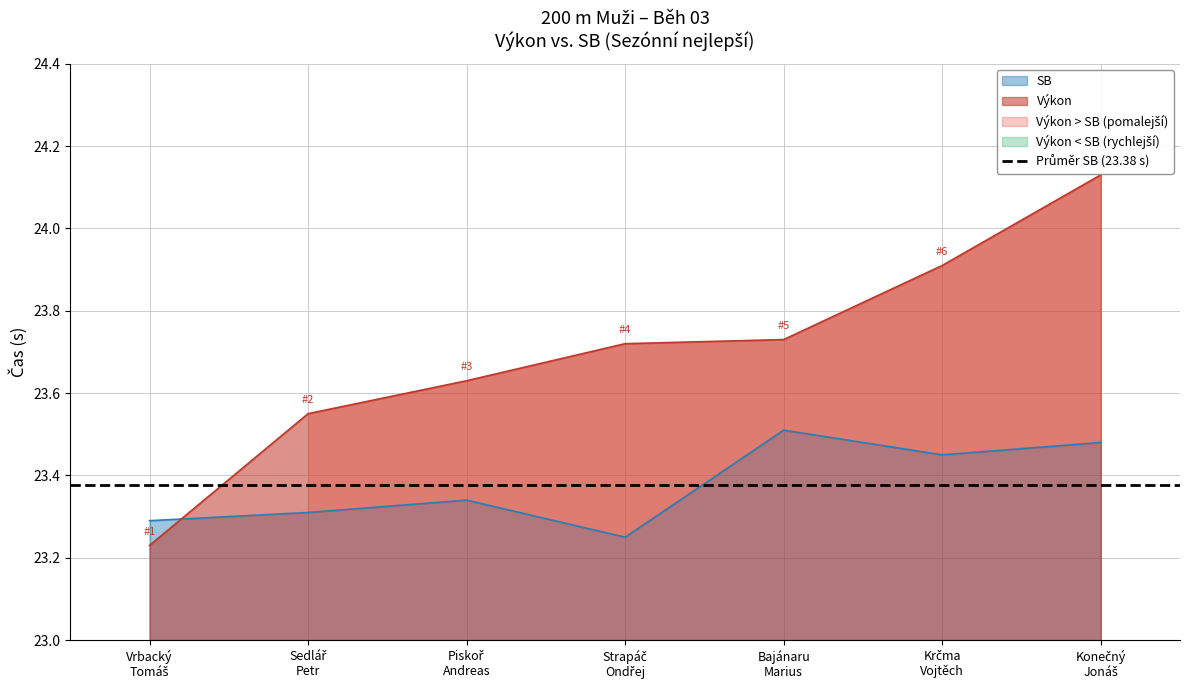

True or false: SB has a value of 38.4 at Konečný
Jonáš.

False